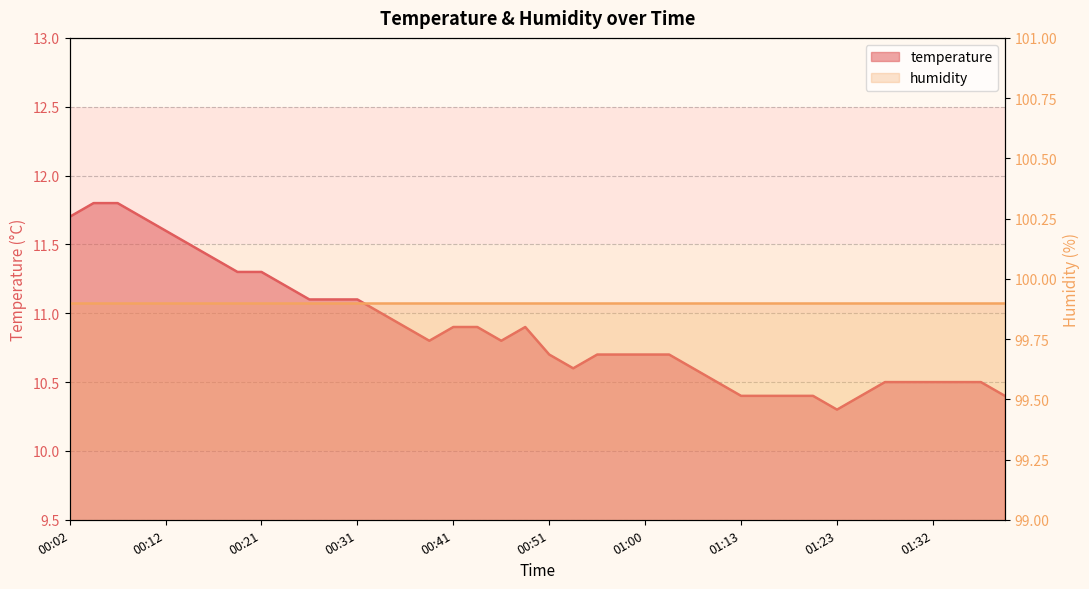

What is the label of the 16th point from the right?

01:00